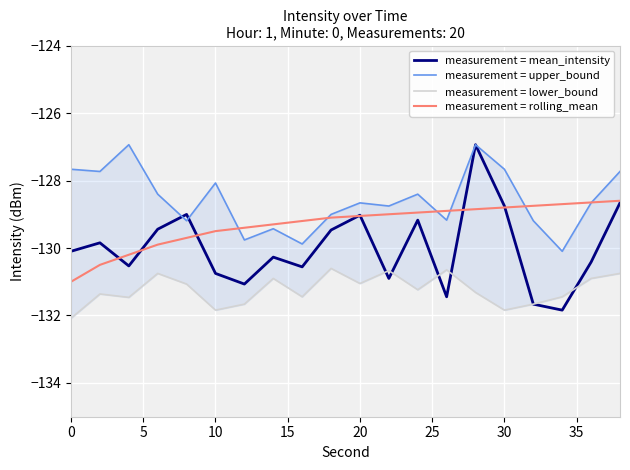

Is it true that measurement = mean_intensity equals -130.8 at 10?

True